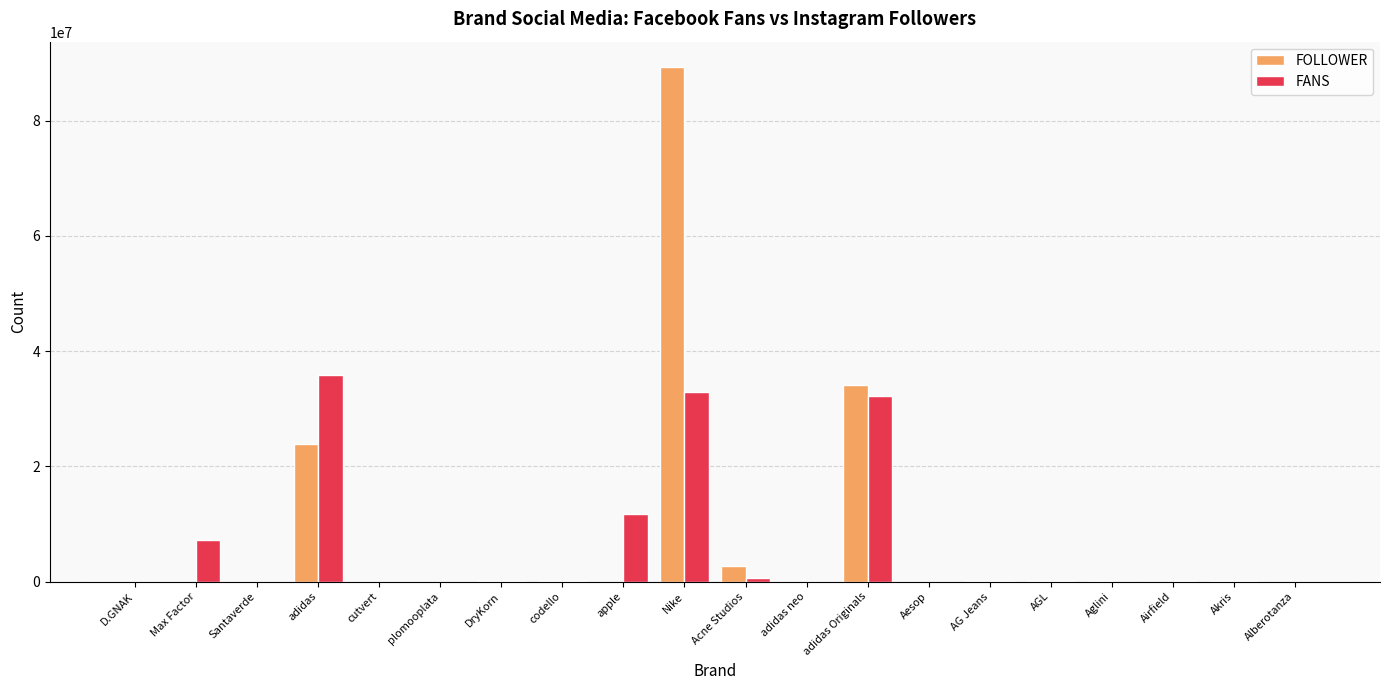

Which category has the highest value across all series?

Nike